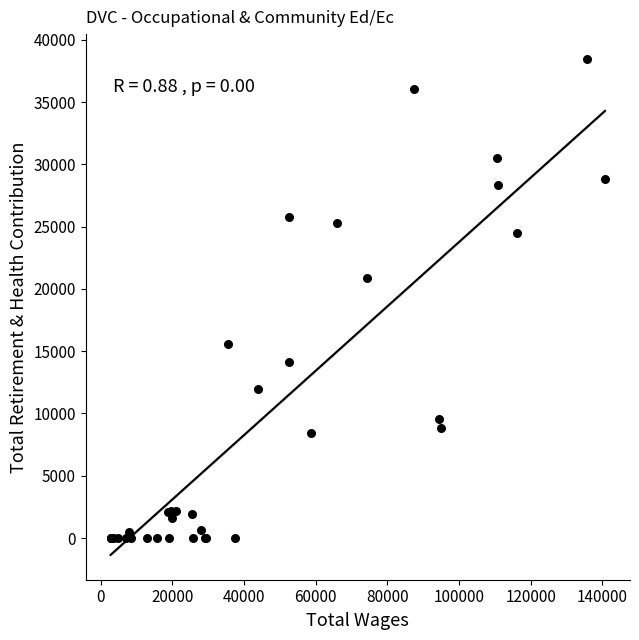

What Y value in the scatter plot is closest to 19238?

20848